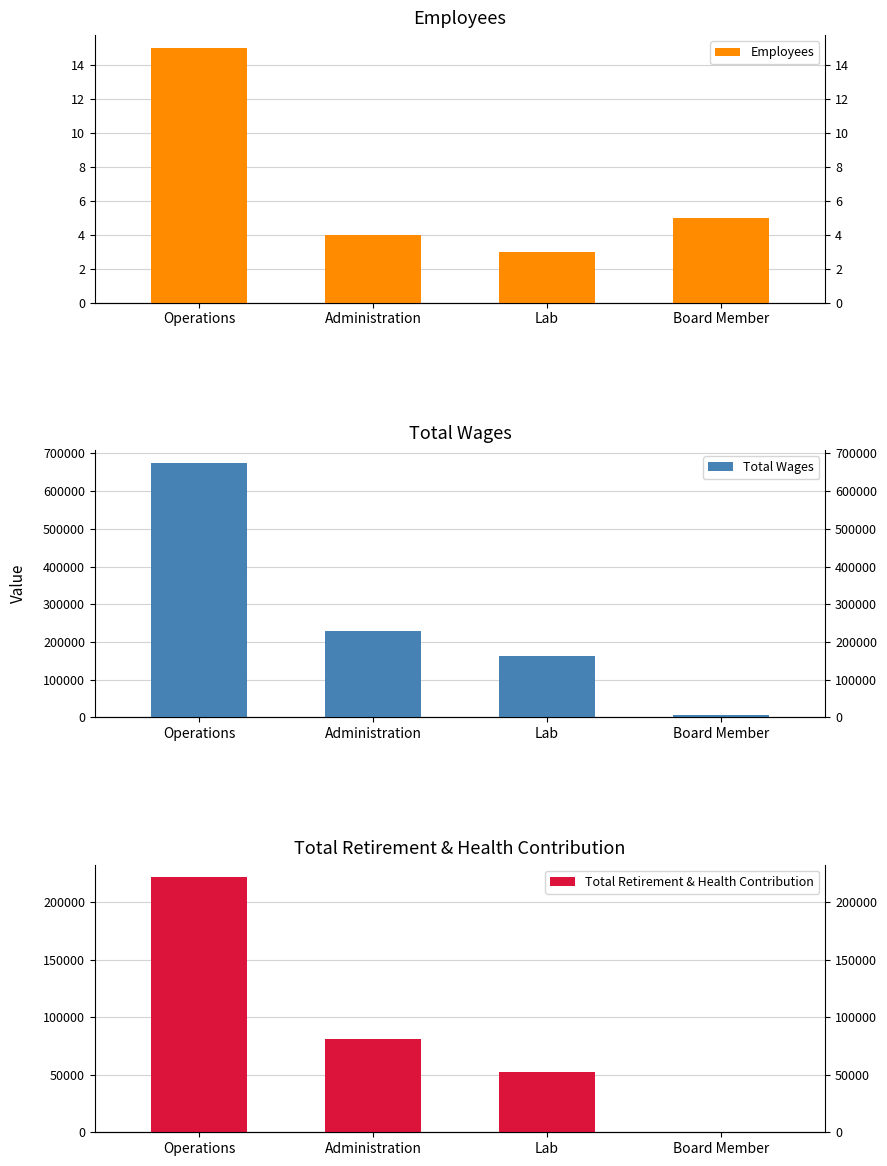

What is the sum of all Employees values?

27